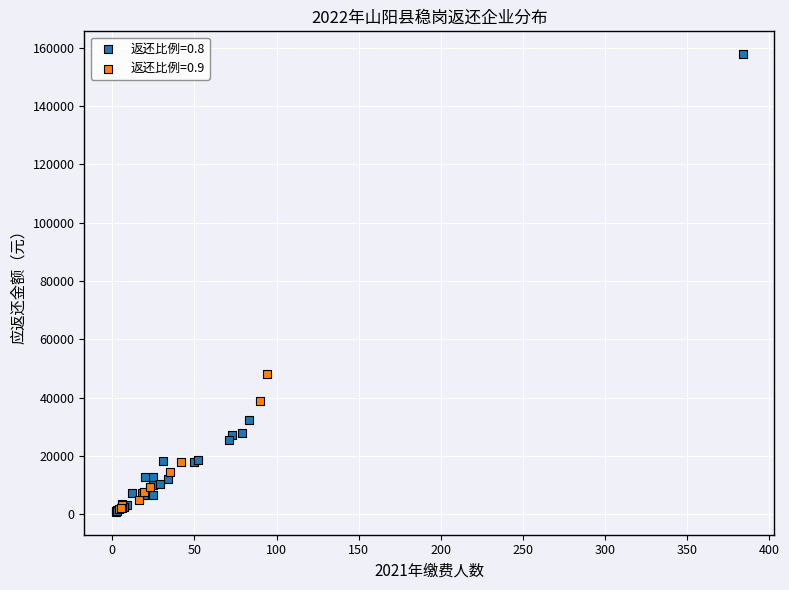

Which series has the widest spread of Y values?

返还比例=0.8